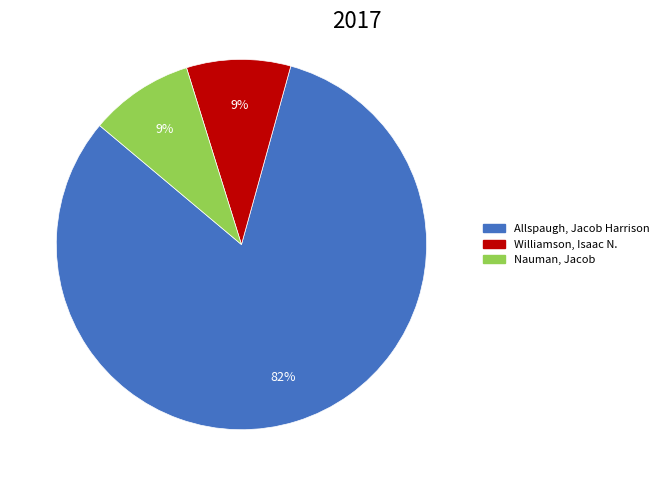

To the nearest percent, what portion does Williamson, Isaac N. represent?

9%